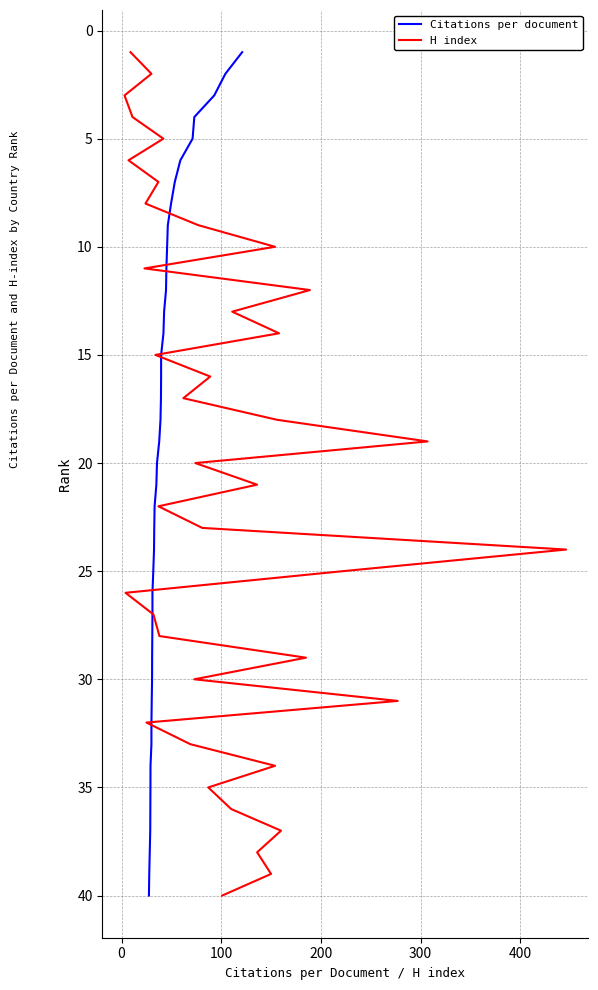

Is it true that Citations per document equals 4 at 10?

False